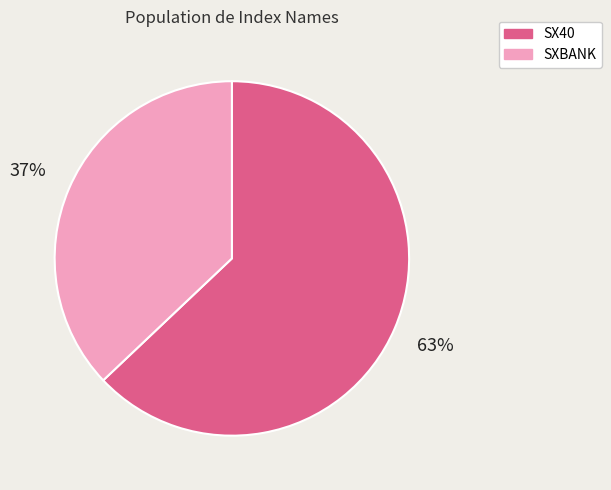

To the nearest percent, what is the average slice percentage?

50%